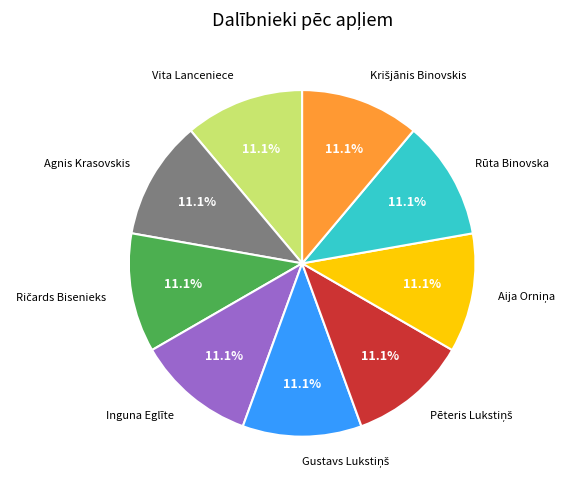

Does any single category account for the majority?

No